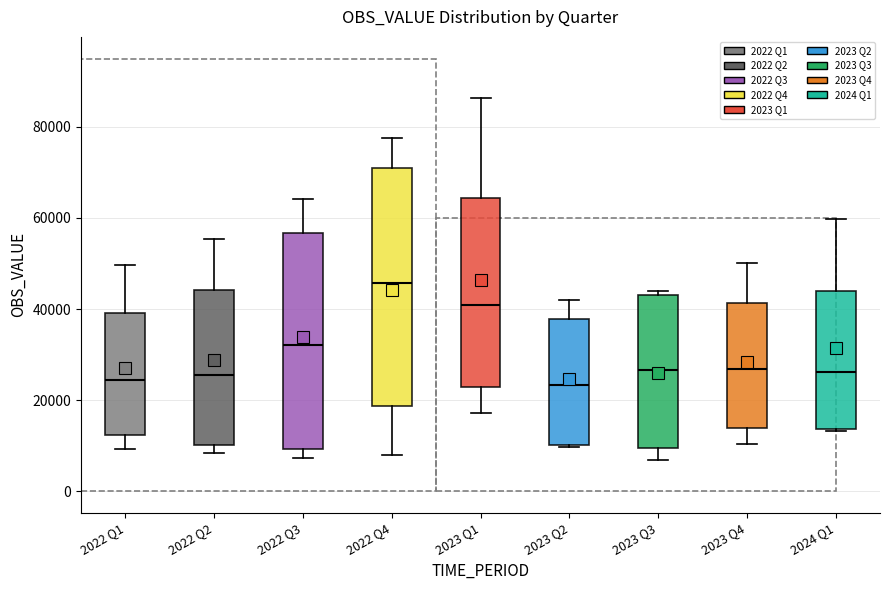

Which box is the tallest, from its lower edge to its upper edge?

2022 Q4